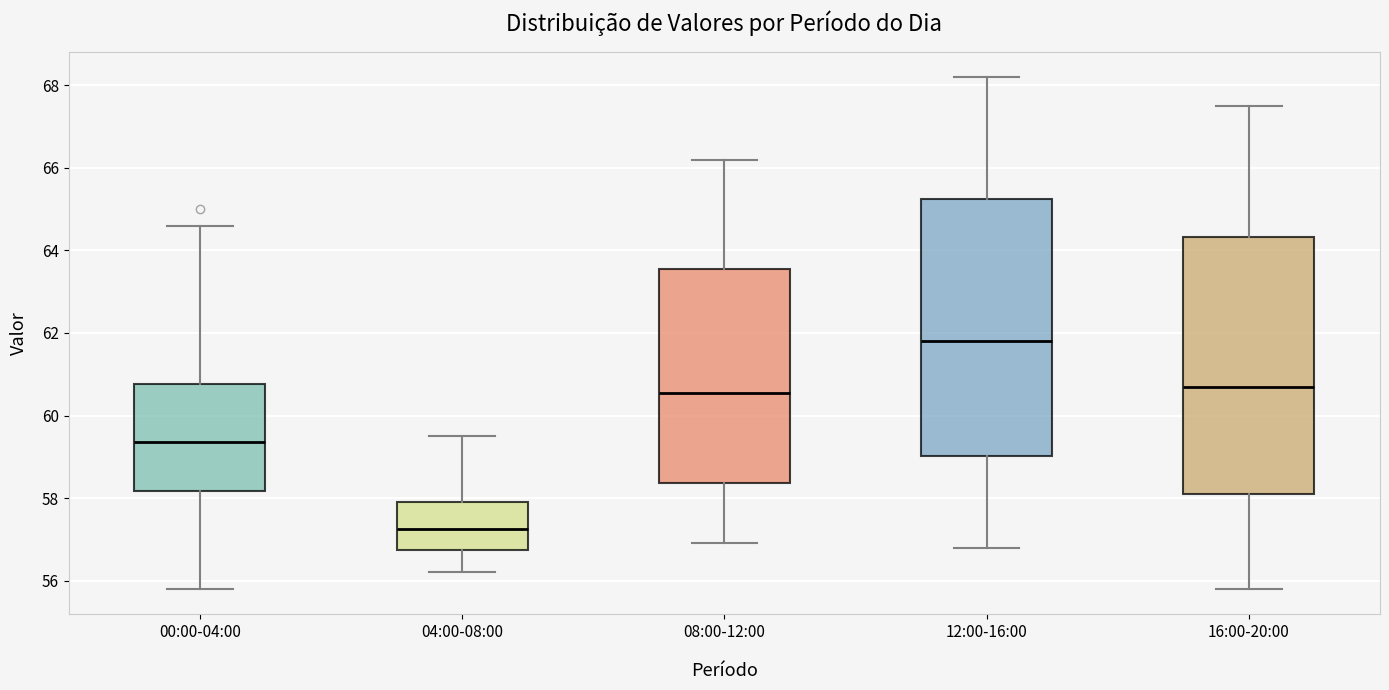

Where is the upper edge of the box for 04:00-08:00 on the y-axis? The values are not printed on the chart, so give them approximately, as read against the axis.

58.0